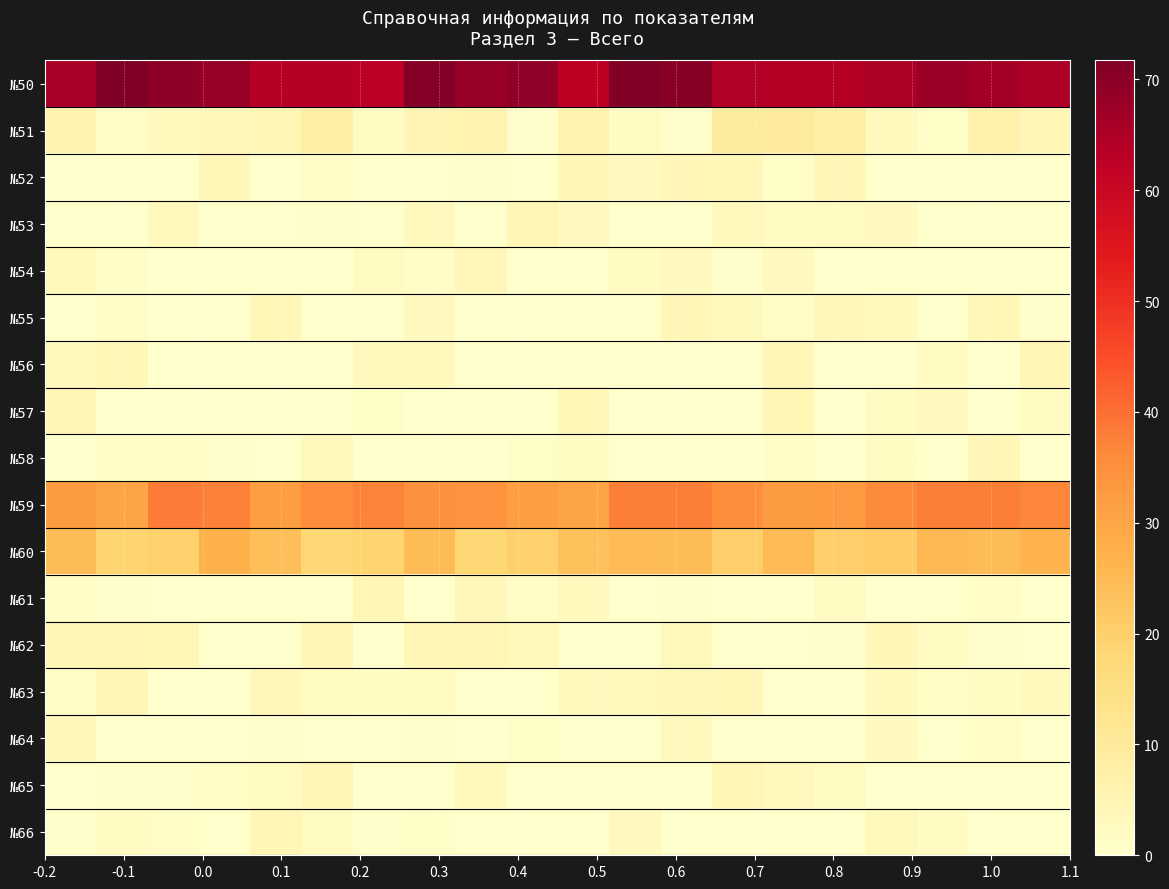

Count the number of categories in the chart.

20